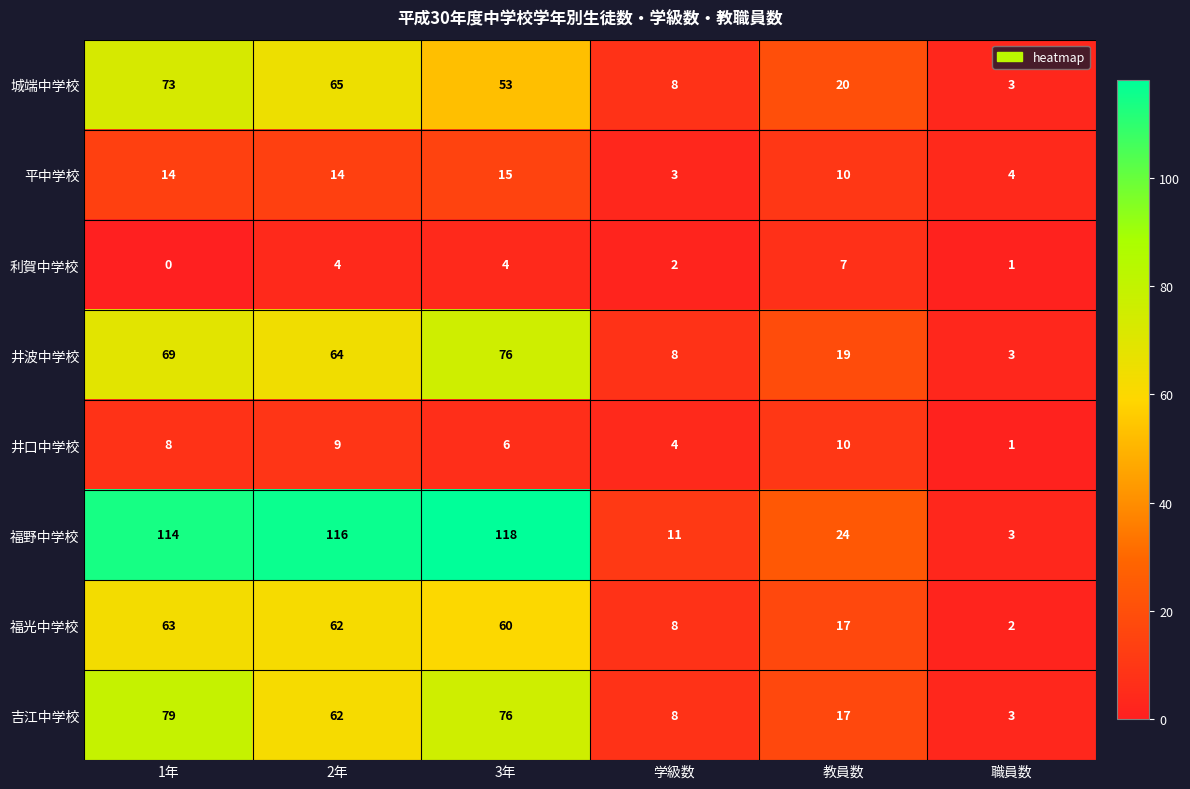

At which category does the chart reach its minimum across all series?

1年